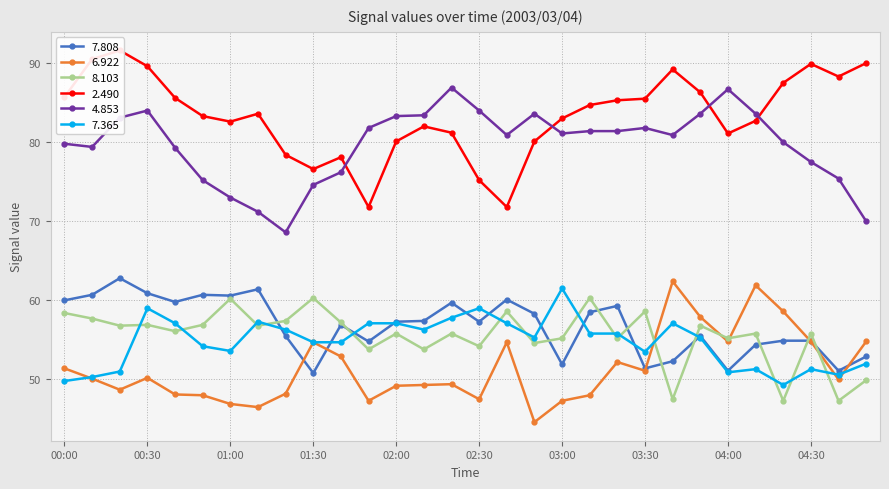

Rank the categories by   4.853 value from highest to lowest.

02:20, 04:00, 00:30, 02:30, 02:50, 03:50, 04:10, 02:10, 02:00, 00:20, 01:50, 03:30, 03:10, 03:20, 03:00, 02:40, 03:40, 04:20, 00:00, 00:10, 00:40, 04:30, 01:40, 04:40, 00:50, 01:30, 01:00, 01:10, 04:50, 01:20